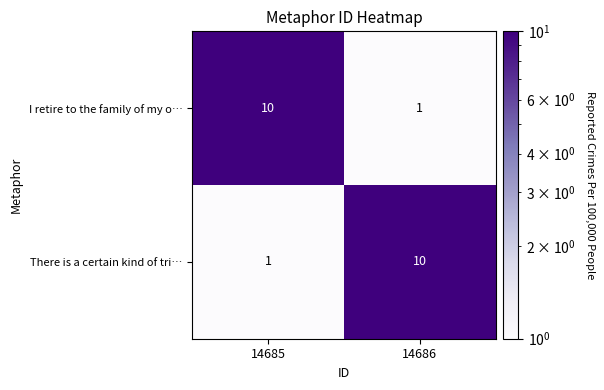

Rank the series at 14685 from highest to lowest value.

I retire to the family of my o…, There is a certain kind of tri…